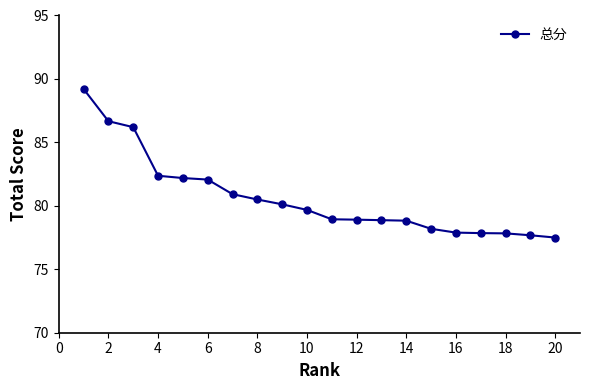

Does the chart display data point markers on the line(s)?

Yes